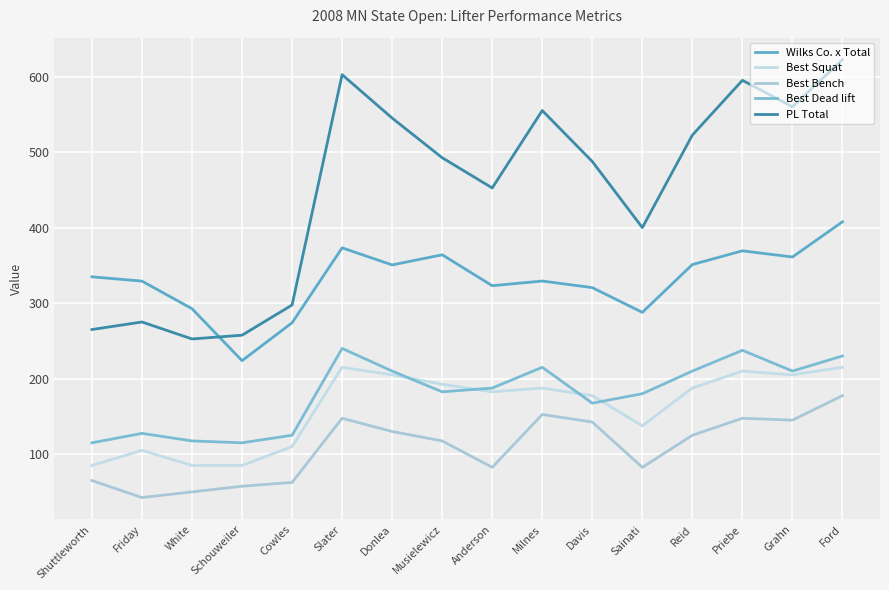

How many interior local valleys does the Wilks Co. x Total series have?

5